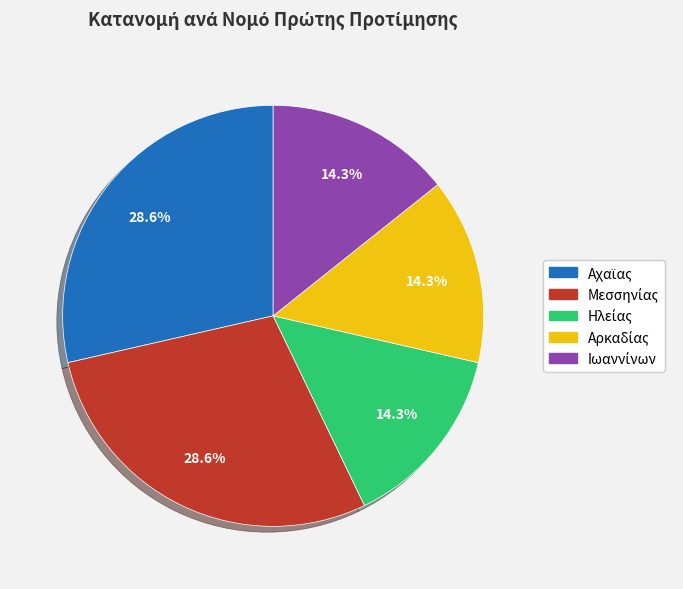

How many segments does this pie chart have?

5